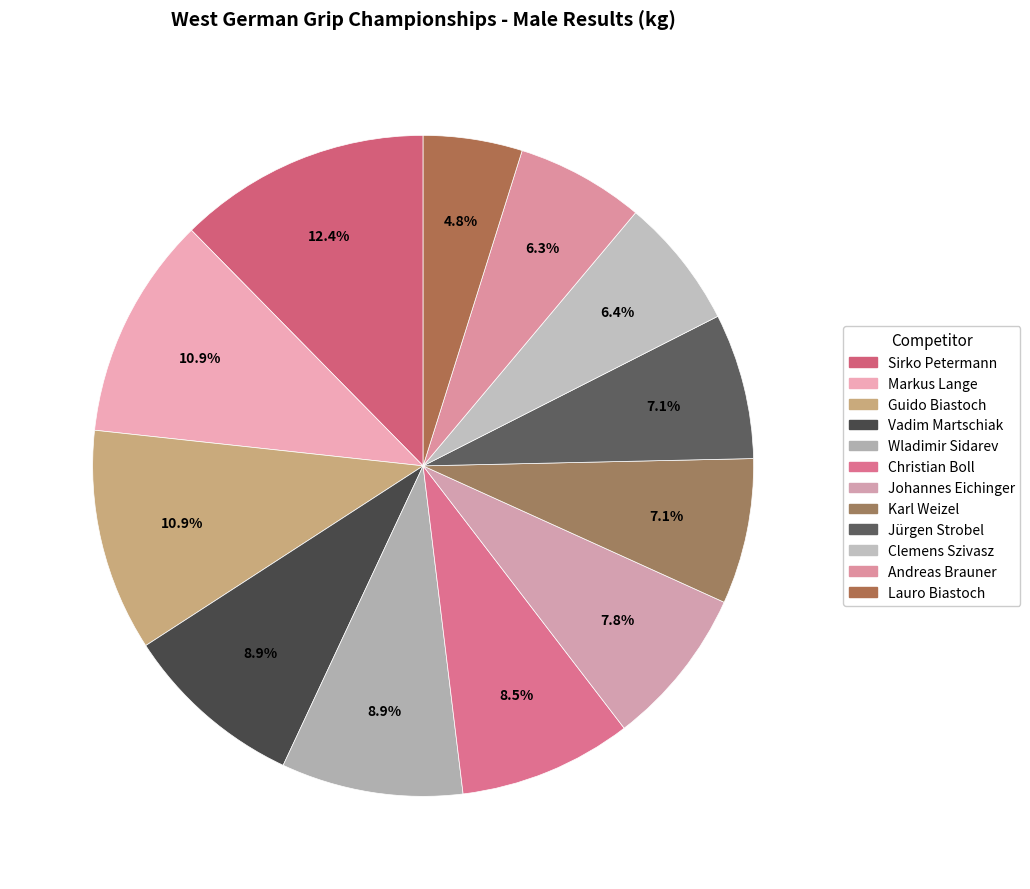

True or false: Andreas Brauner accounts for 6% of the total.

True